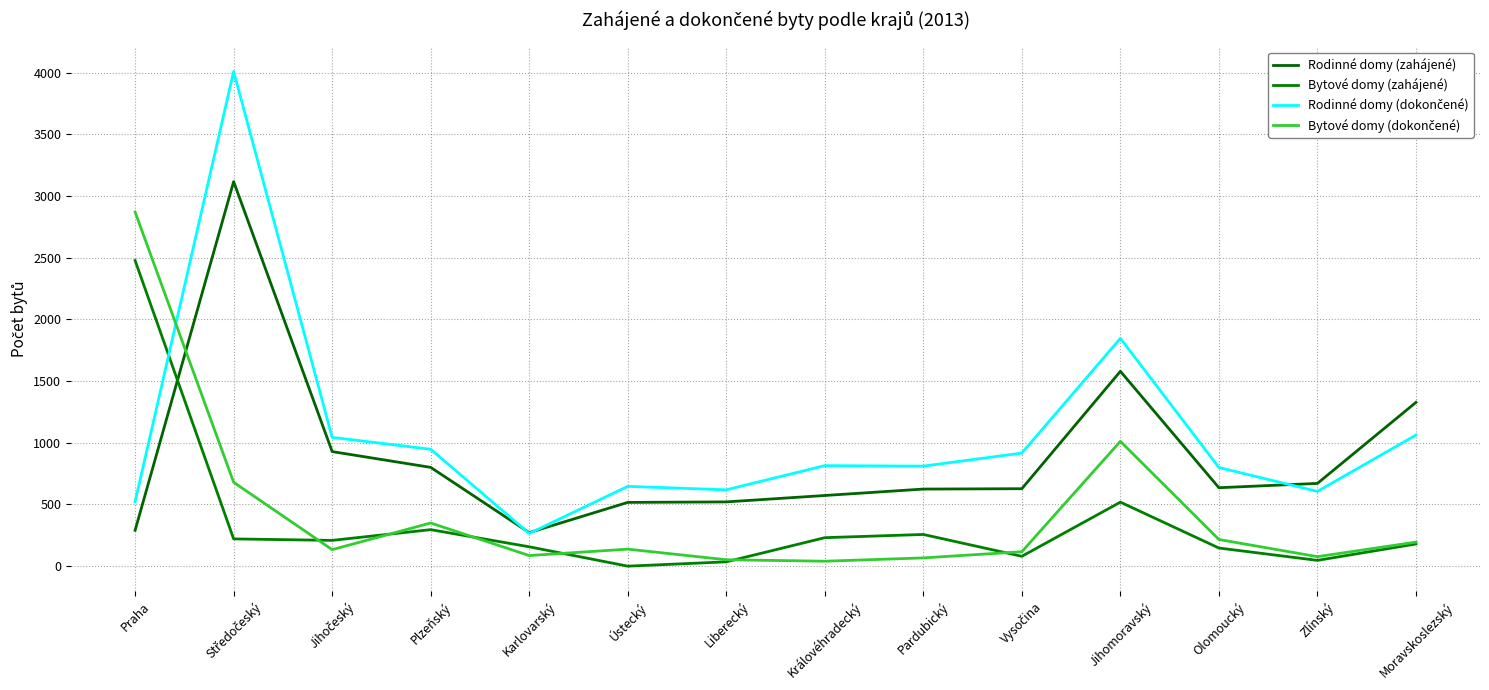

What value does the Bytové domy (dokončené) series have at Zlínský, to the nearest 100?

100